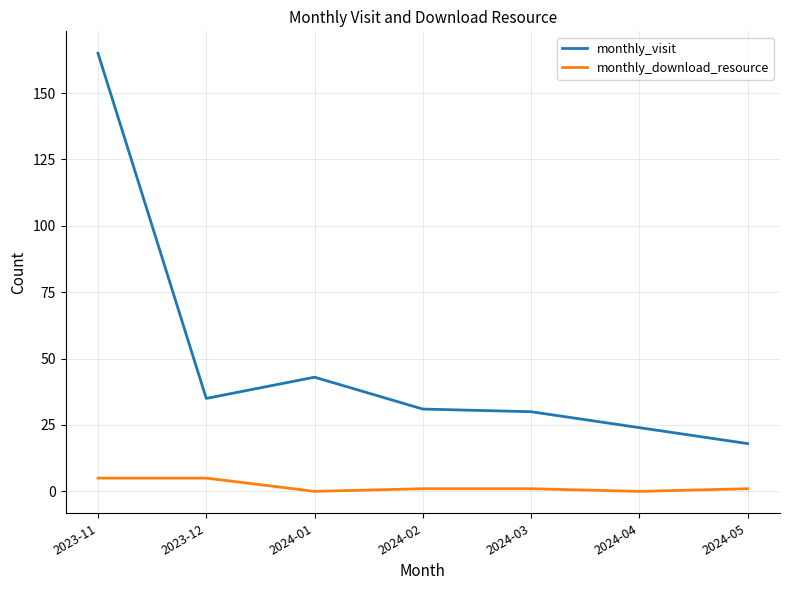

Rank the series by their maximum value, from lowest to highest.

monthly_download_resource, monthly_visit